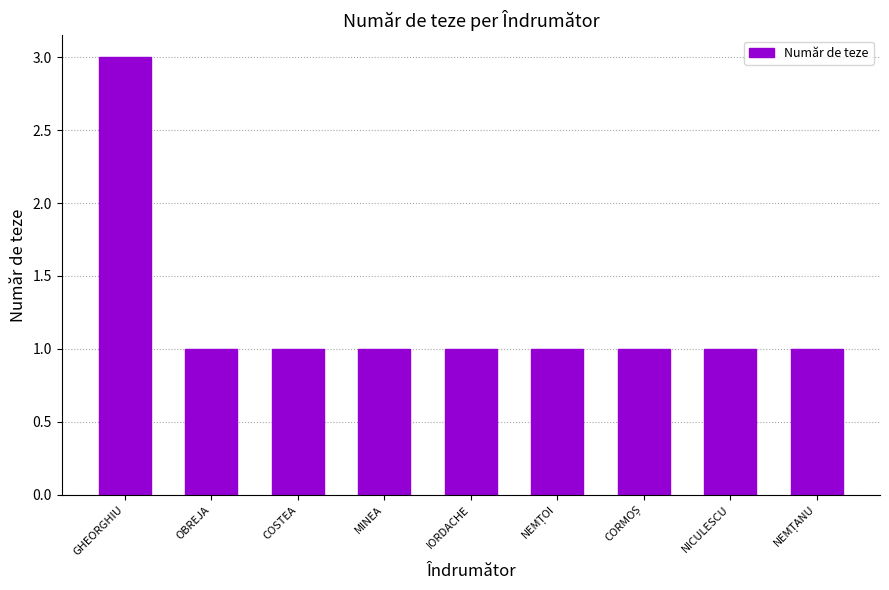

What is the maximum value shown in the chart?

3